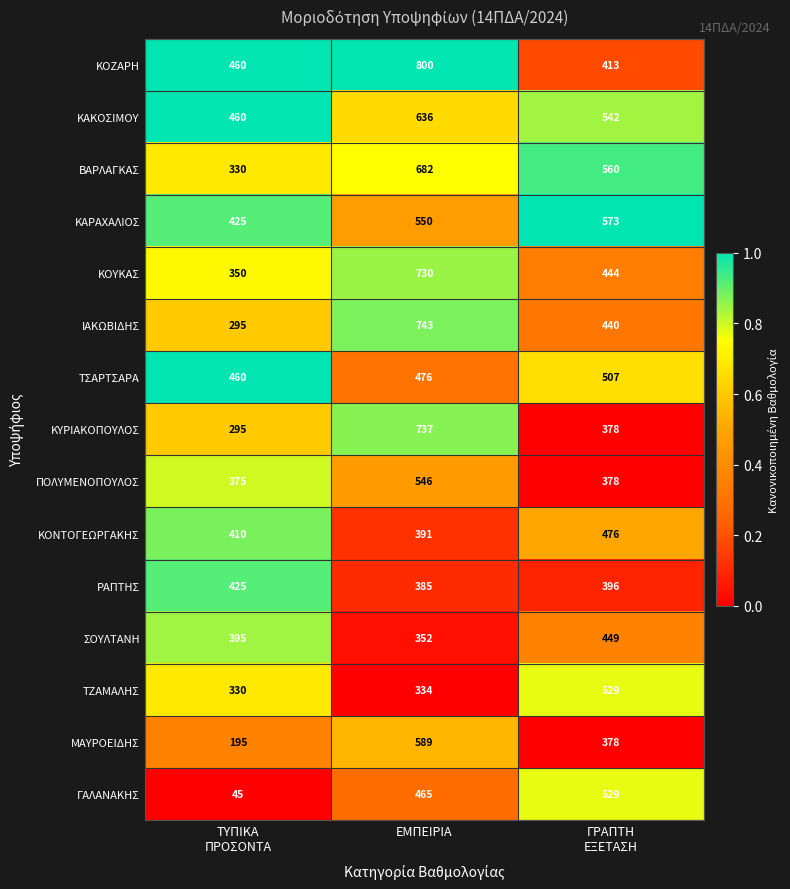

Count the number of categories in the chart.

3